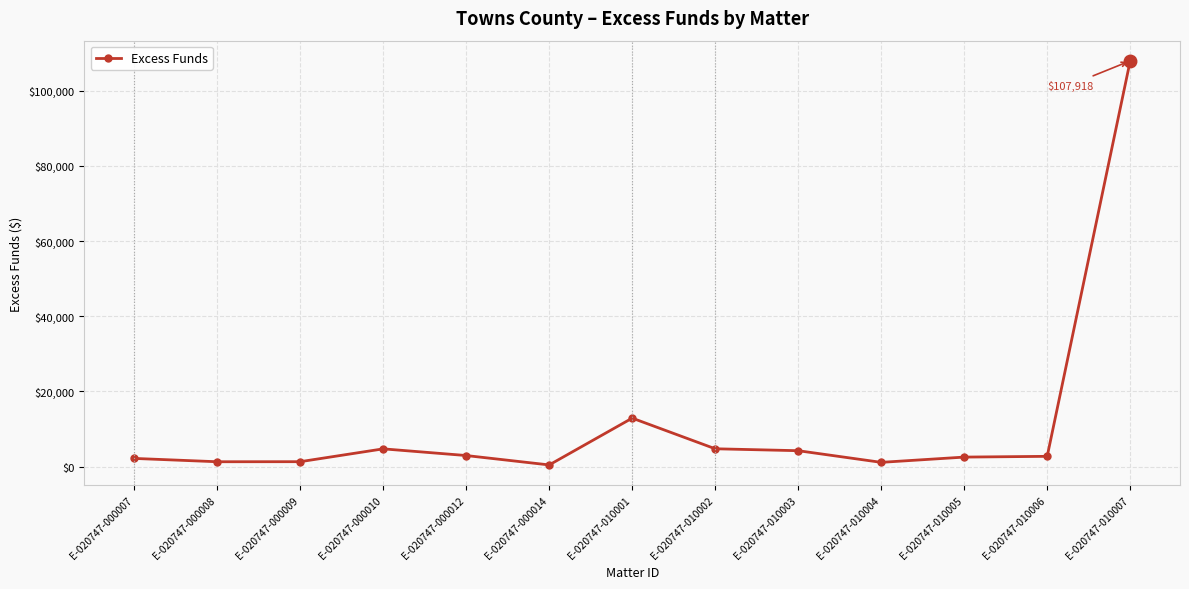

What is the change in value from E-020747-010001 to E-020747-010006?

-10165.4